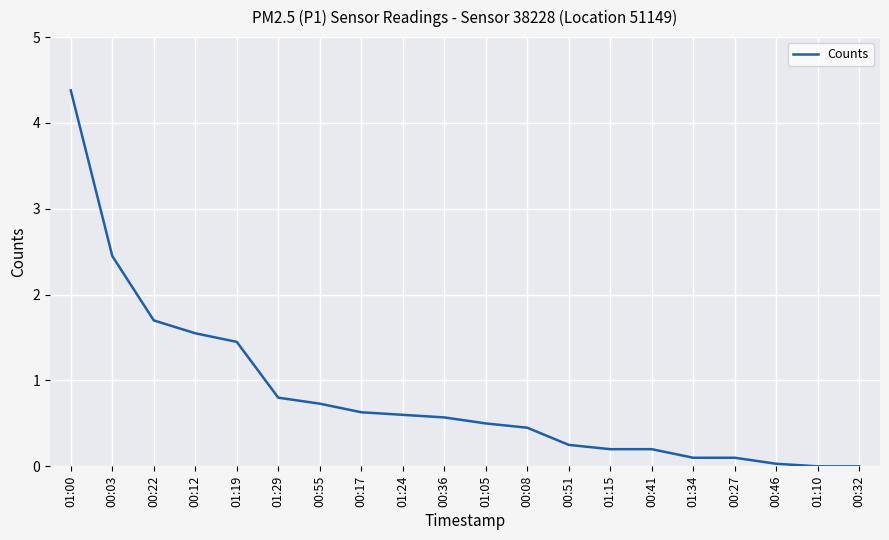

What is the maximum value shown in the chart?

4.4